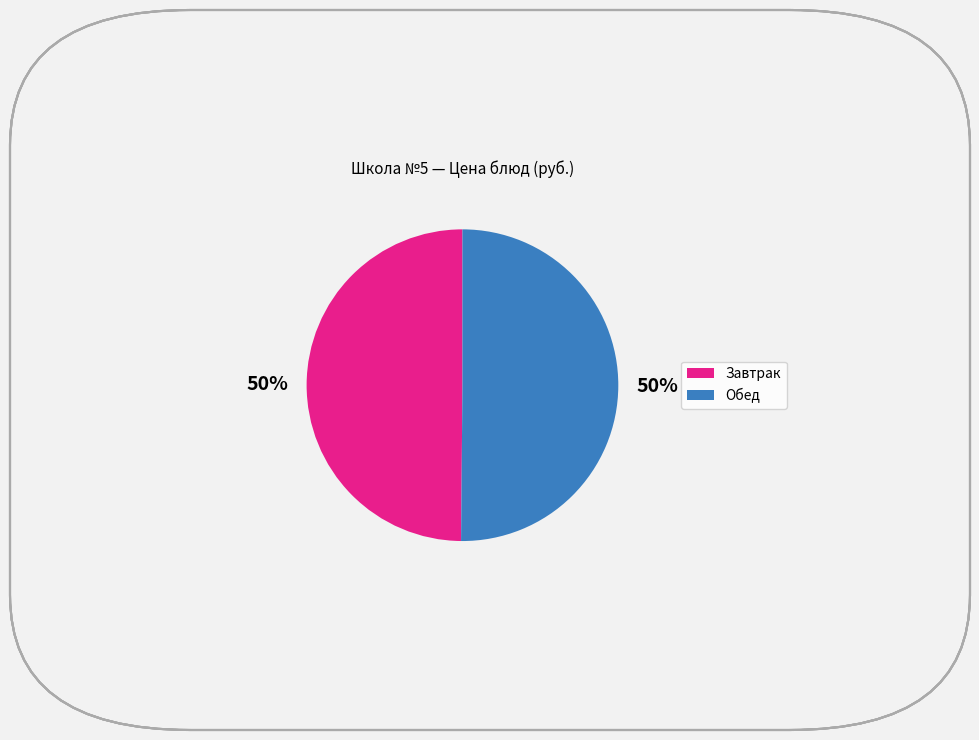

To the nearest percent, what is the average slice percentage?

50%